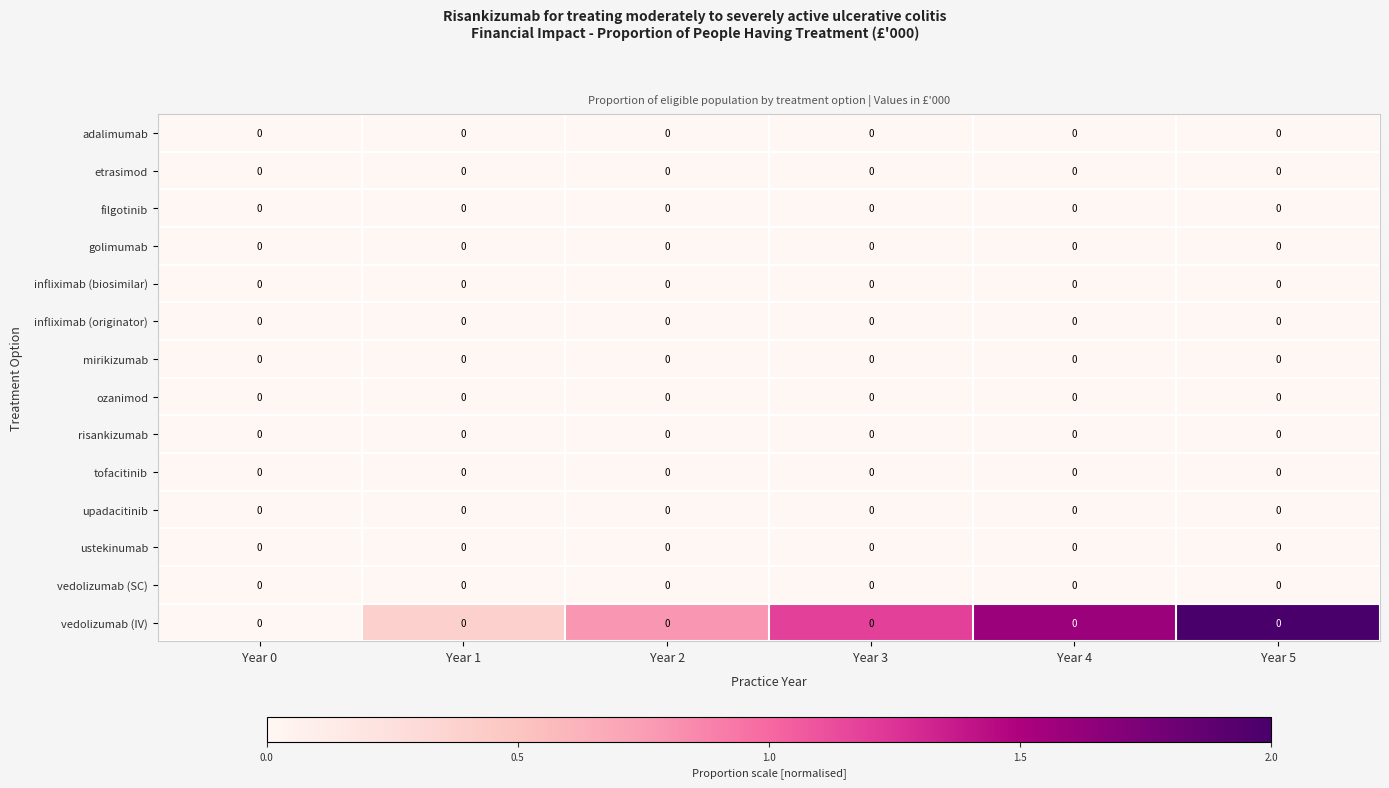

How many positive values does the vedolizumab (IV) series have?

5